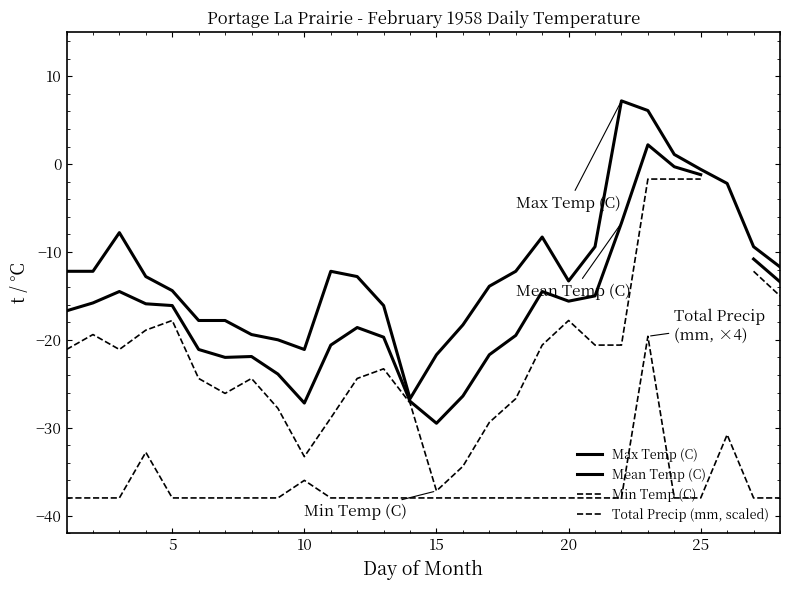

What is the value of the Min Temp (C) point at the 12th from the left?

-24.4